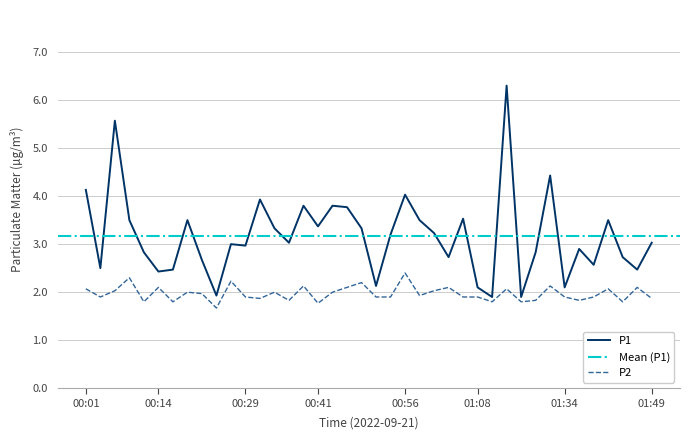

Which label corresponds to the largest value in the chart?

01:16